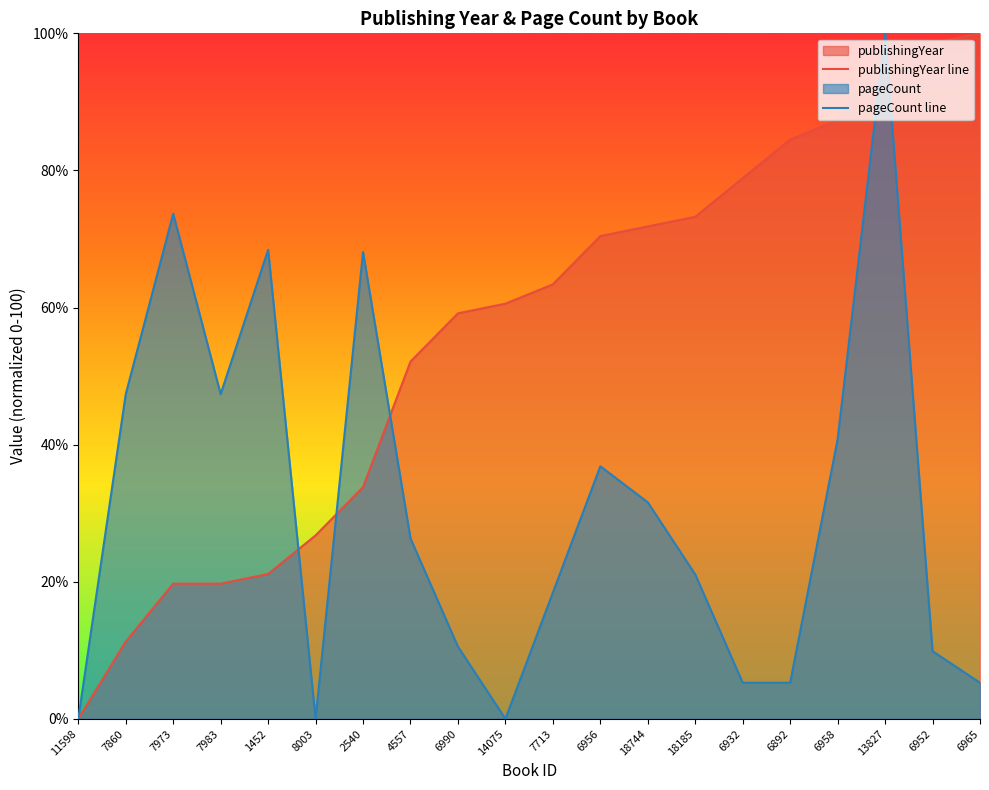

After their last crossing, which series has the higher values: publishingYear line or pageCount line?

publishingYear line